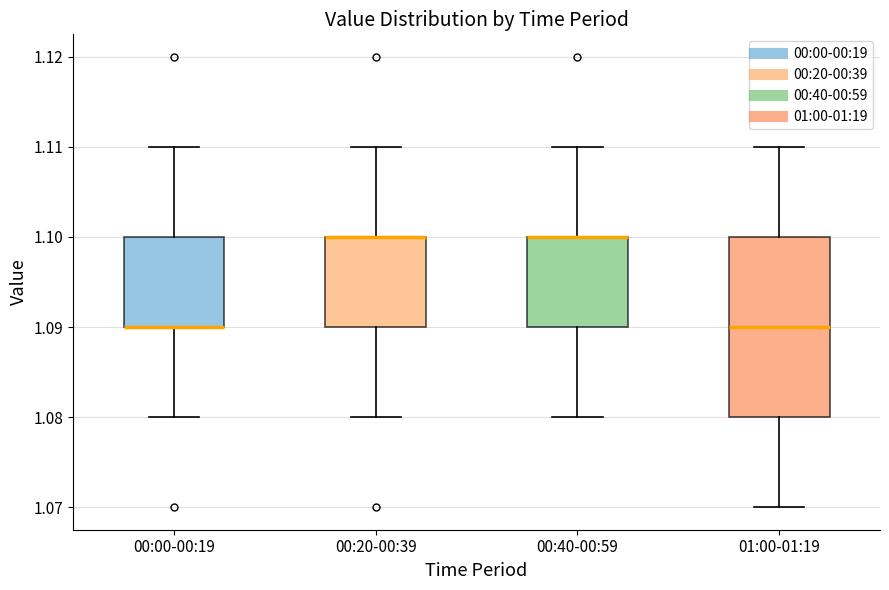

Where does the lower whisker of the box for 00:20-00:39 end on the y-axis? The values are not printed on the chart, so give them approximately, as read against the axis.

1.08